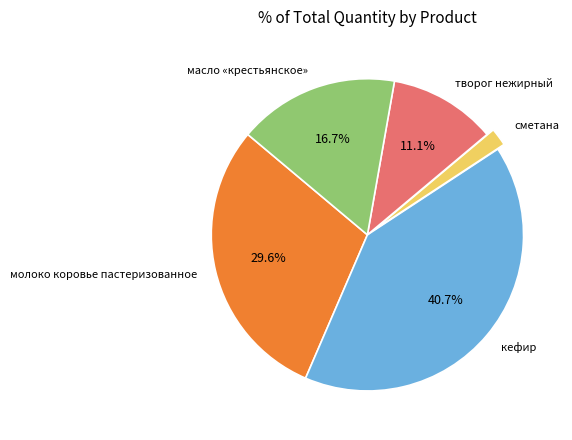

What is the smallest slice in the pie chart?

сметана